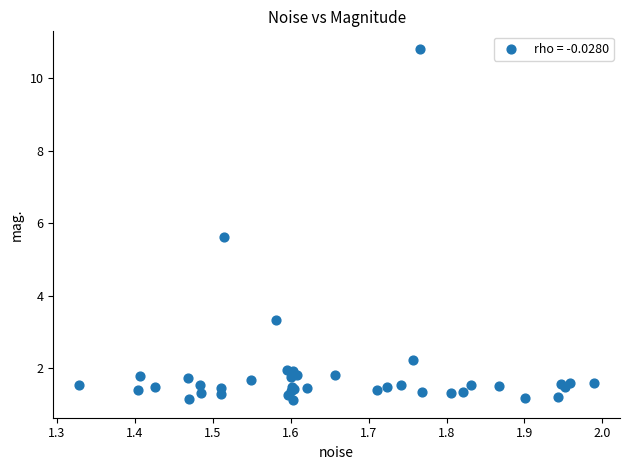

What Y value in the scatter plot is closest to 5?

5.6